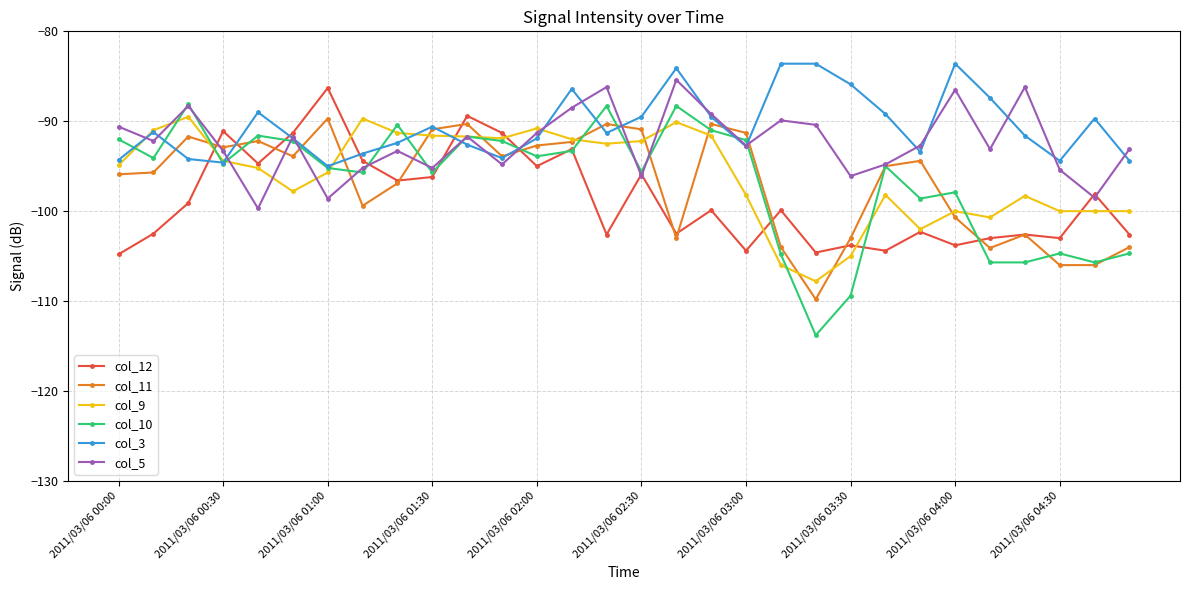

Which series has the widest spread of values?

col_10